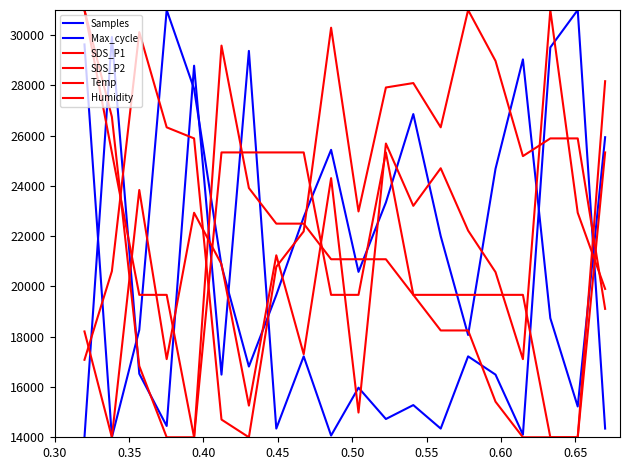

Is this an area chart (filled region under the line)?

No